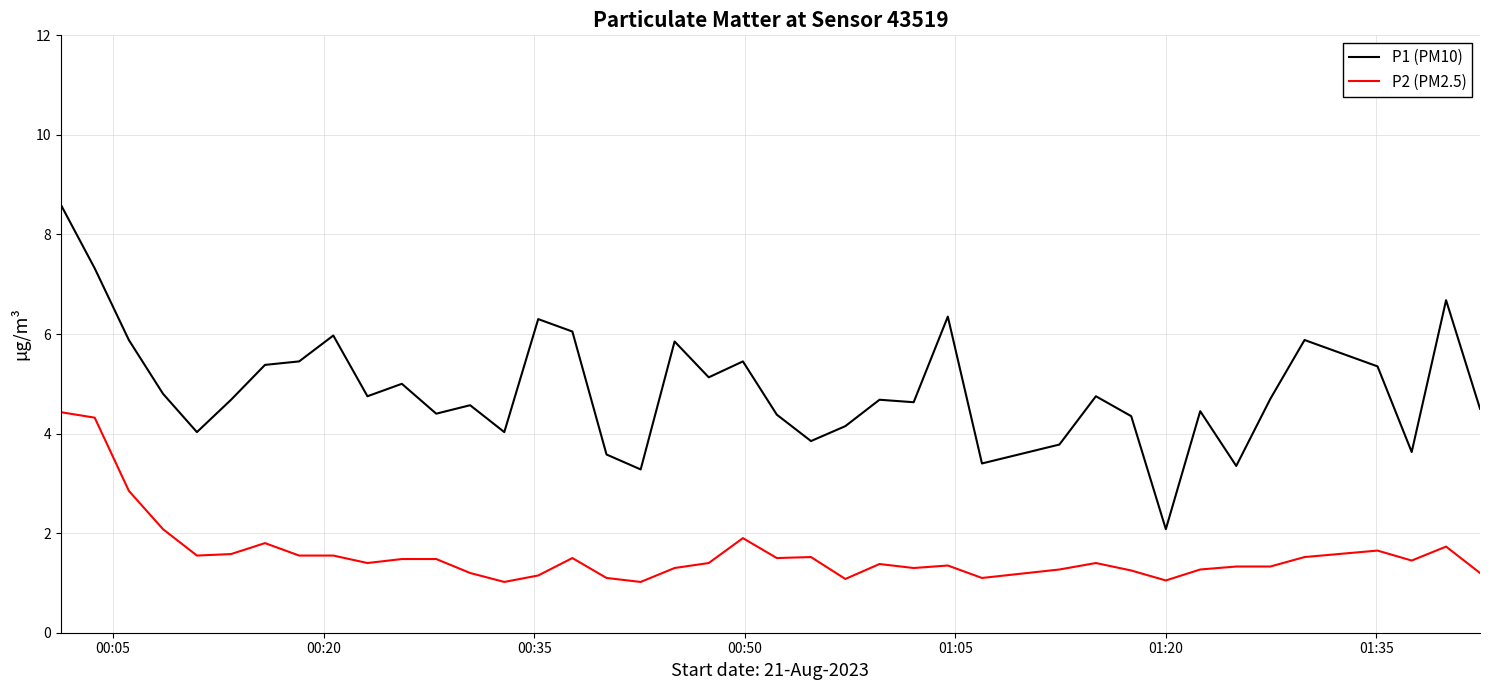

What is the difference between the maximum and minimum values in the P2 (PM2.5) series?

3.4